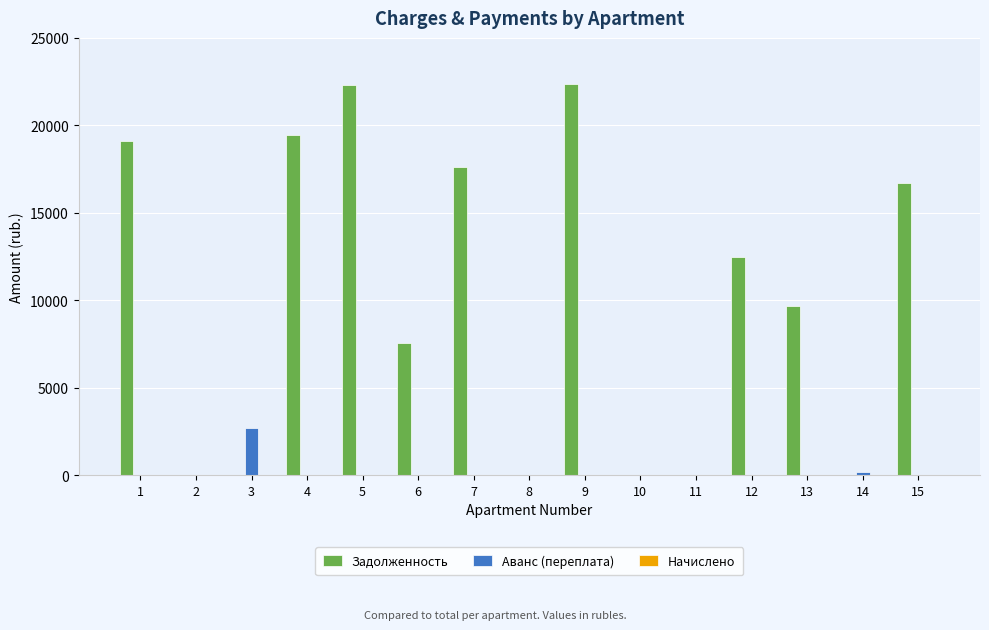

What is the maximum value for Задолженность?

22361.8